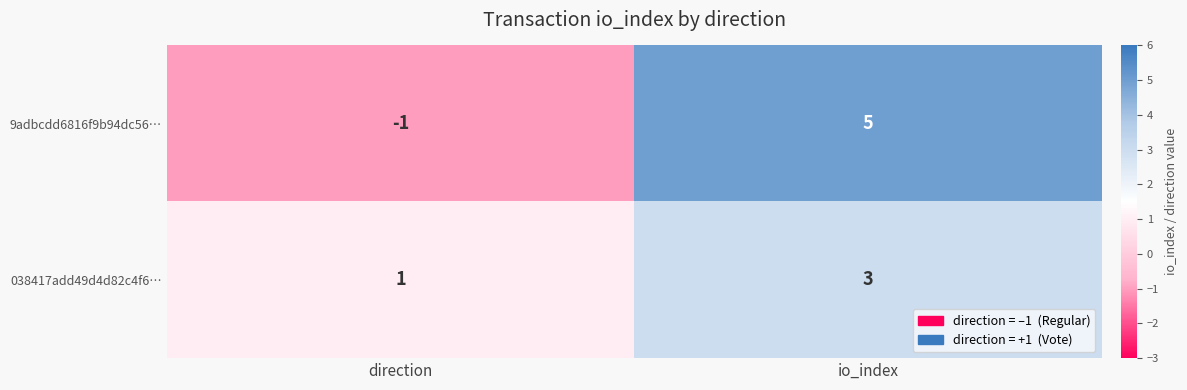

At which category is the sum across all series the highest?

io_index